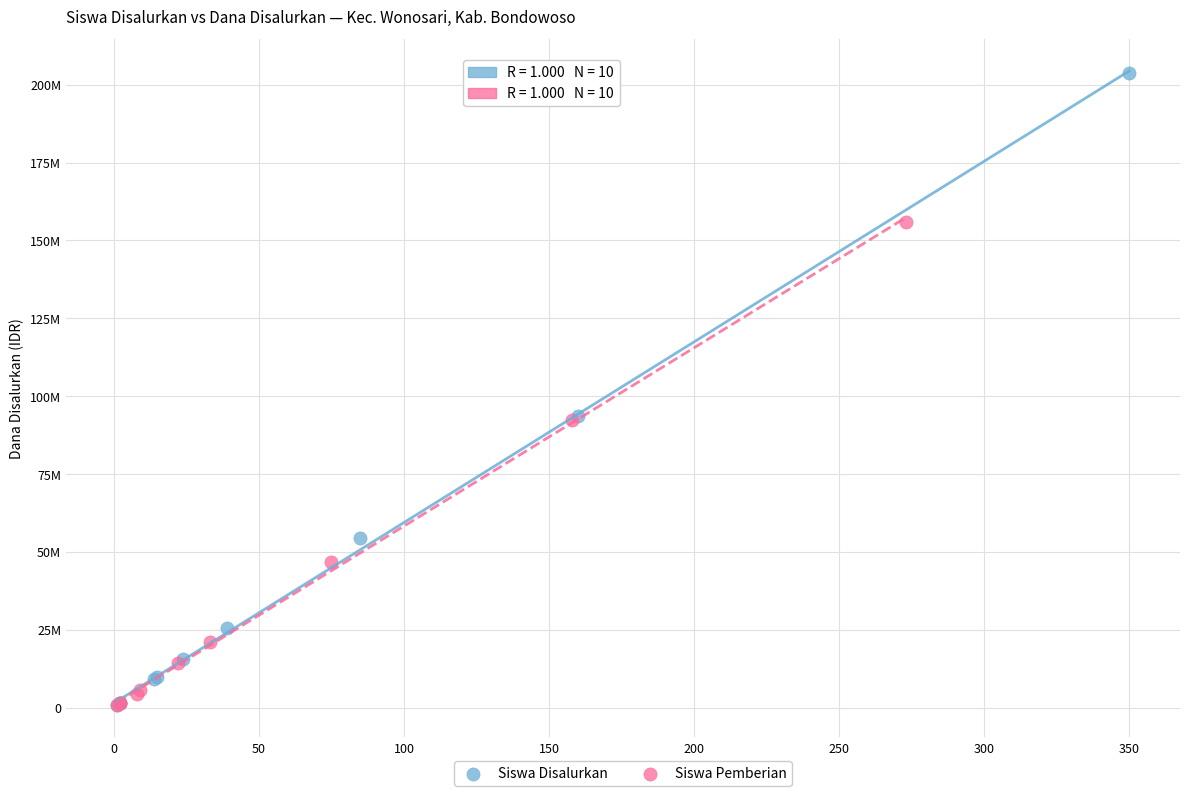

What are all the series names shown in the legend?

Siswa Disalurkan, Siswa Pemberian